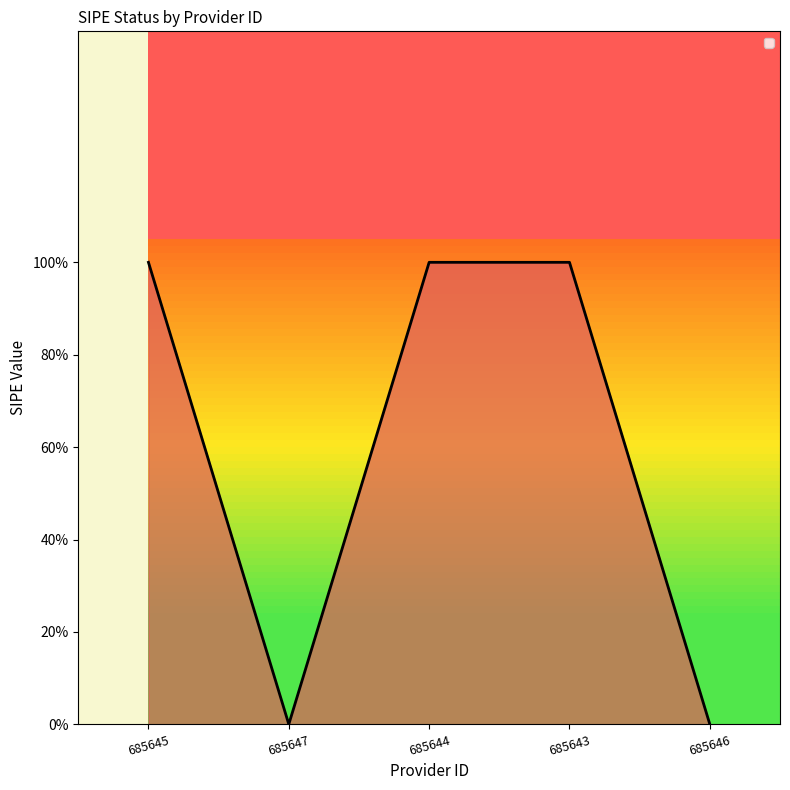

Does the chart have visible grid lines?

No